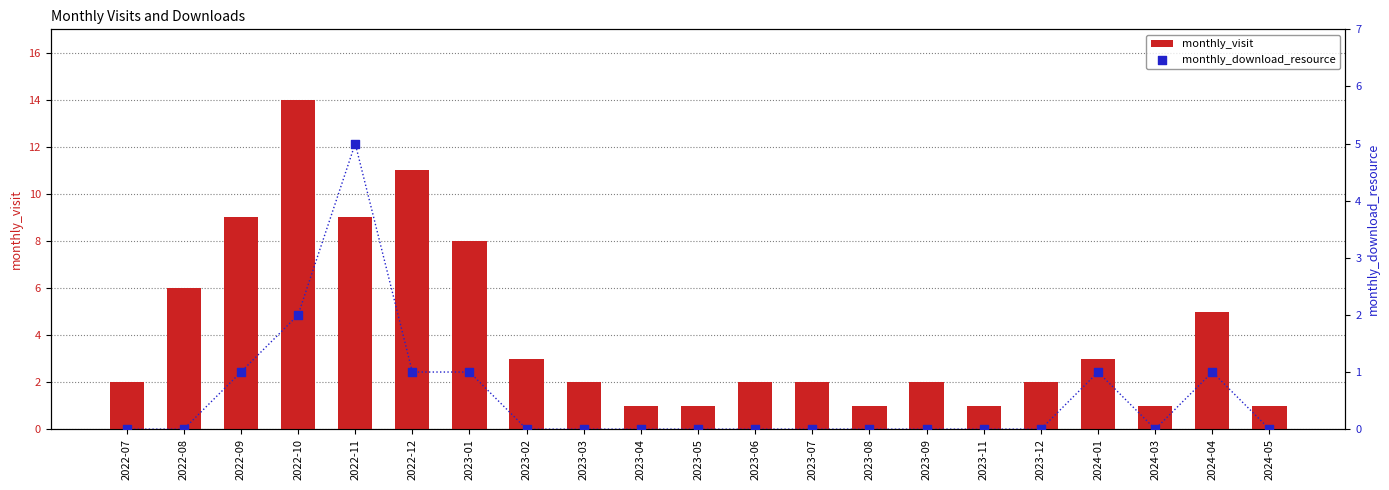

What is the total value across all series at 2023-04?

1